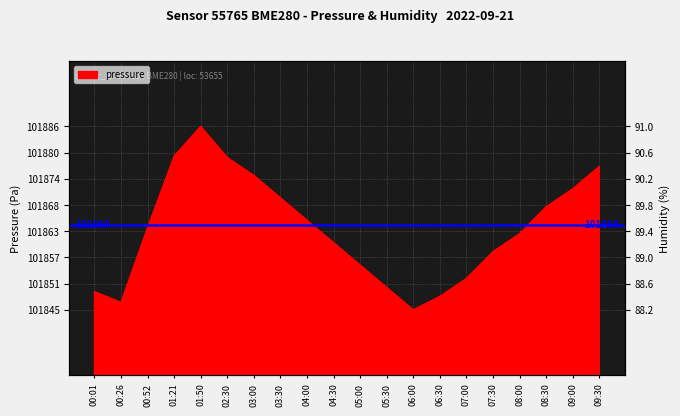

What position from the left is 00:26?

2